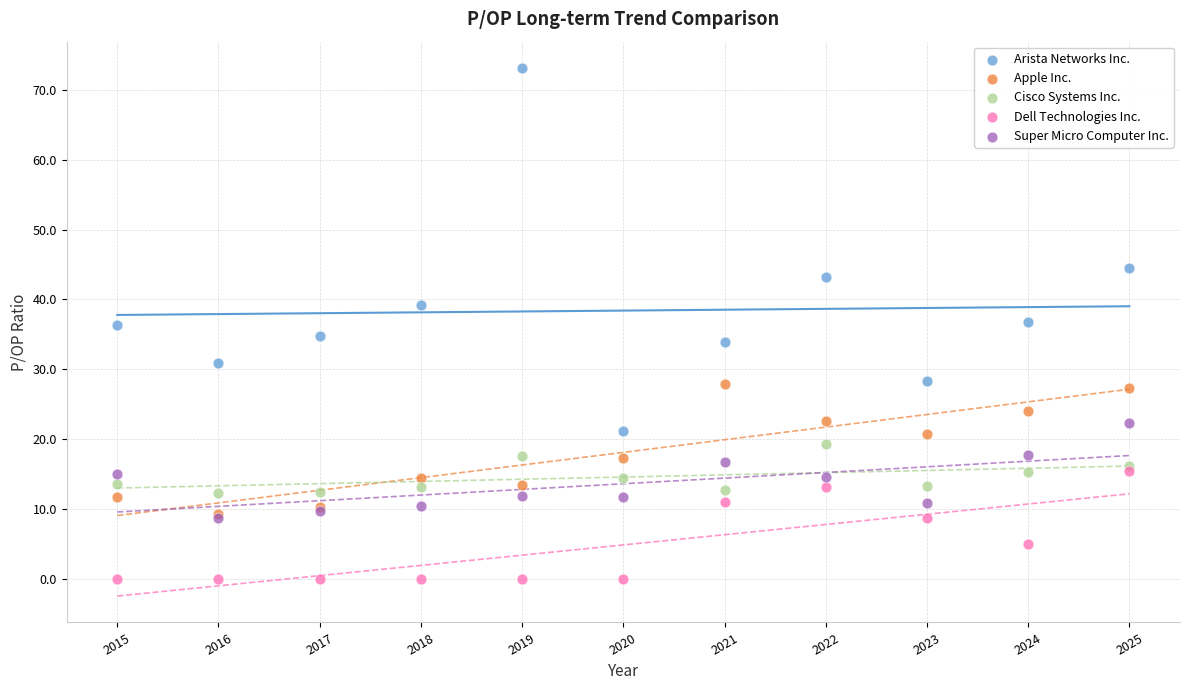

In the Arista Networks Inc. series, what Y value is closest to 47?

44.5